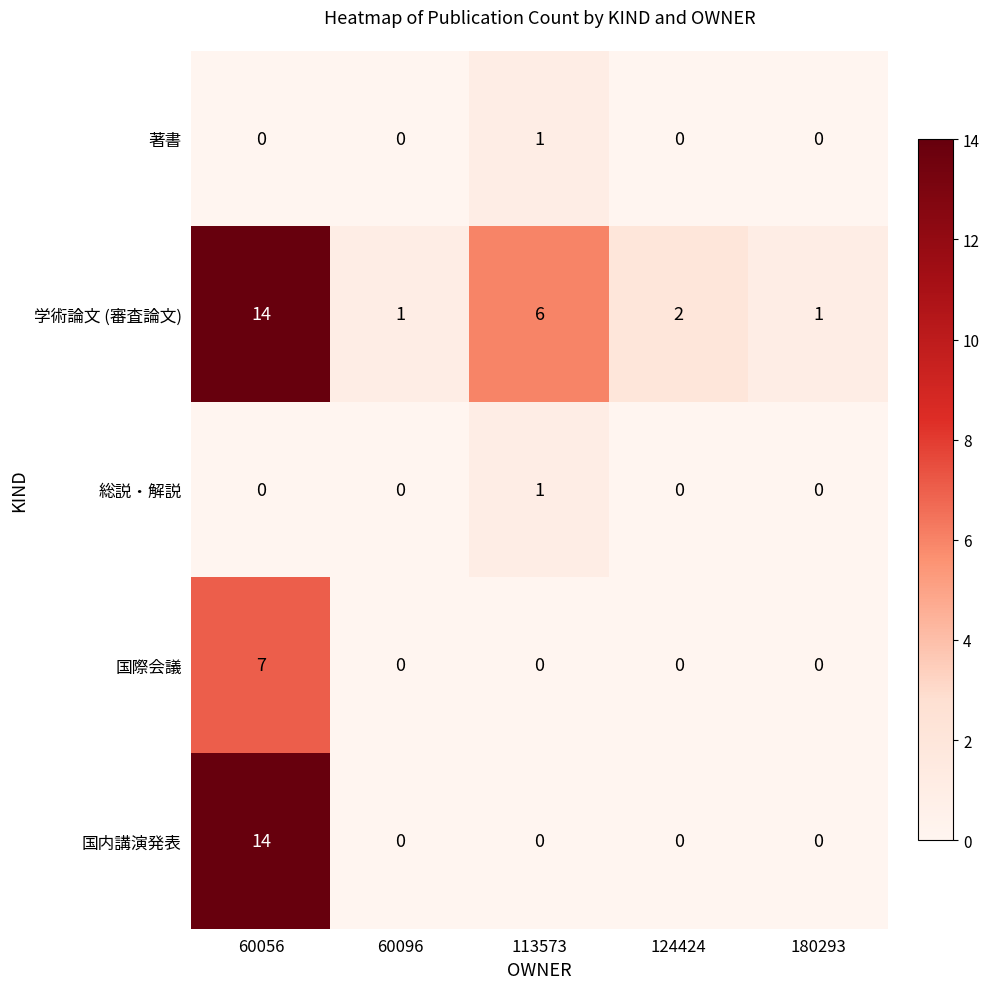

At which label does 著書 reach its peak?

113573